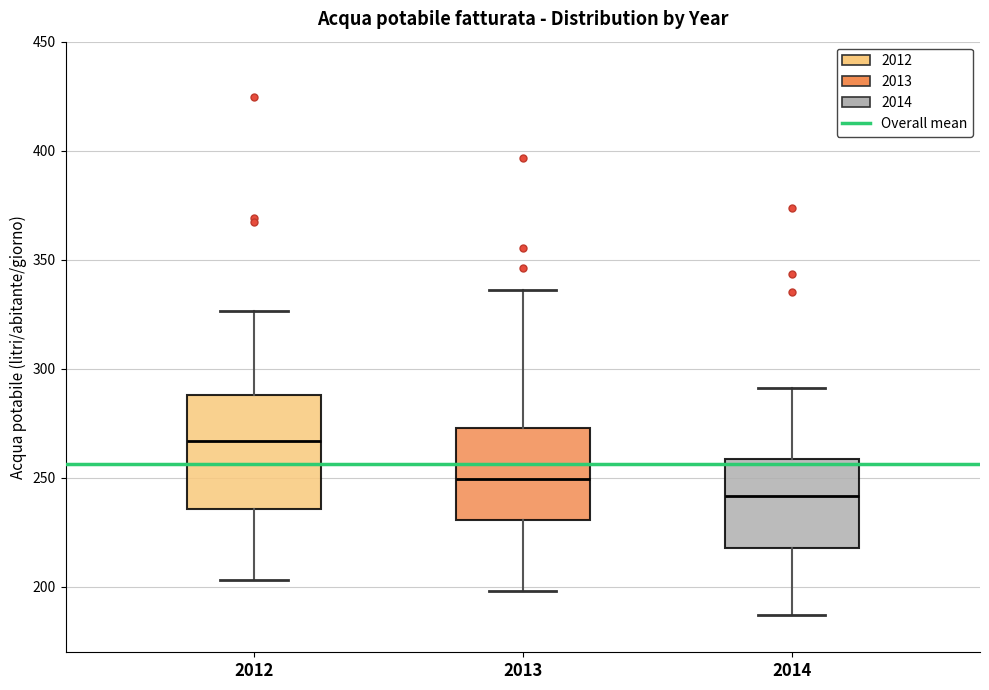

Reading left to right, read every box against the y-axis: the position of its median line, the range the box covers, and the ends of its whiskers. The values are not printed on the chart, so give them approximately, as read against the axis.

2012: median 265, box 235 to 290, whiskers 205 to 325
2013: median 250, box 230 to 275, whiskers 200 to 335
2014: median 240, box 220 to 260, whiskers 185 to 290